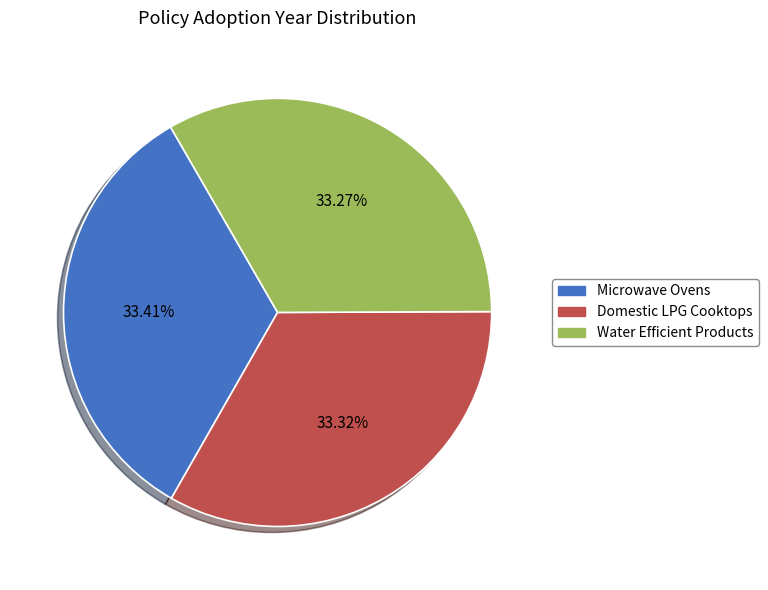

Is there any slice that represents more than half of the pie?

No